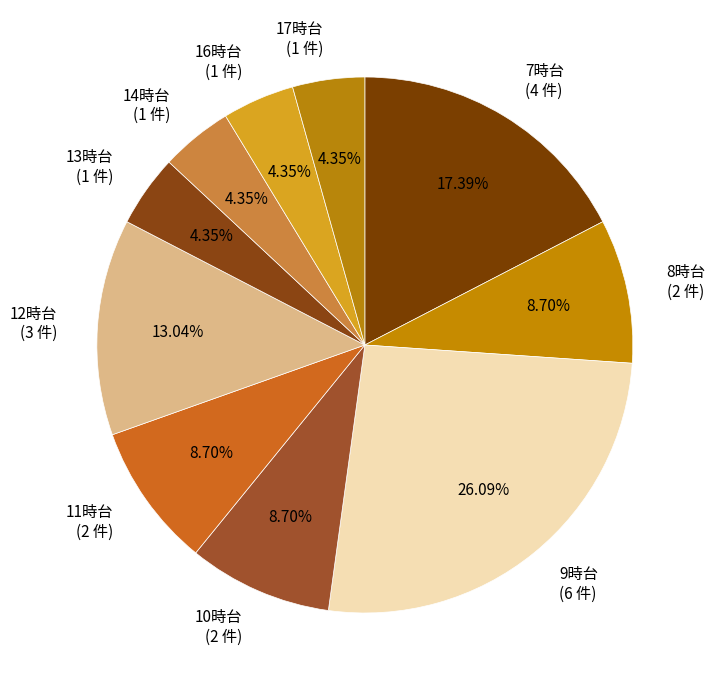

Approximately how many times larger is the value at 10時台 (2 件) compared to 17時台 (1 件)?

2.0